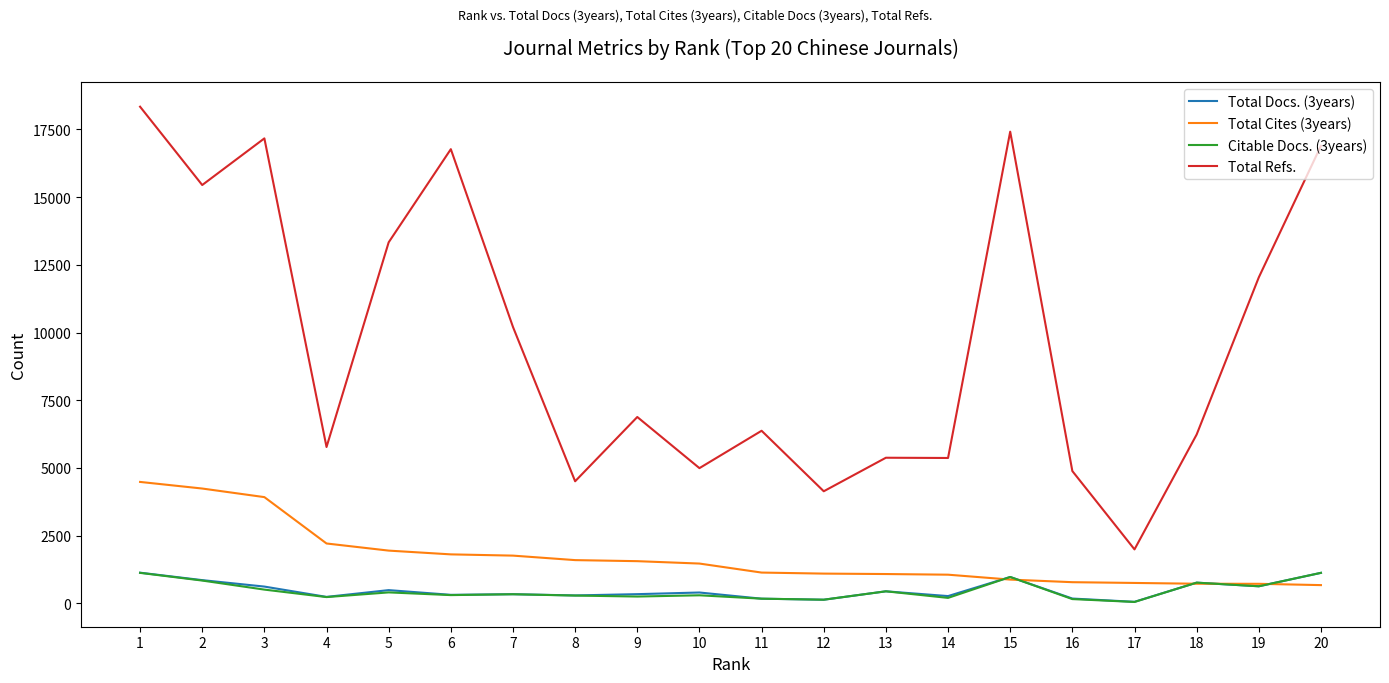

Between 3 and 10, which series saw the biggest shift?

Total Refs.